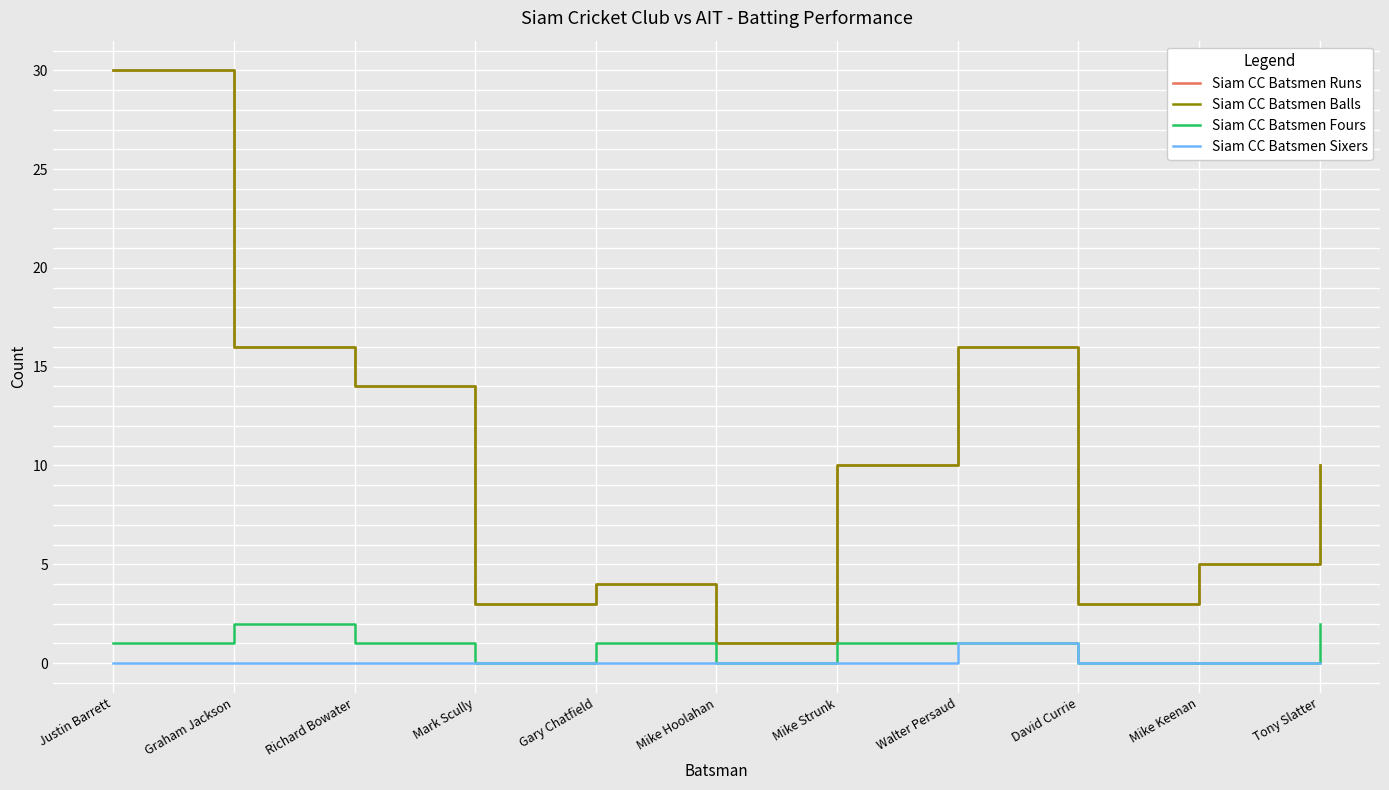

What is the greatest value displayed?

30